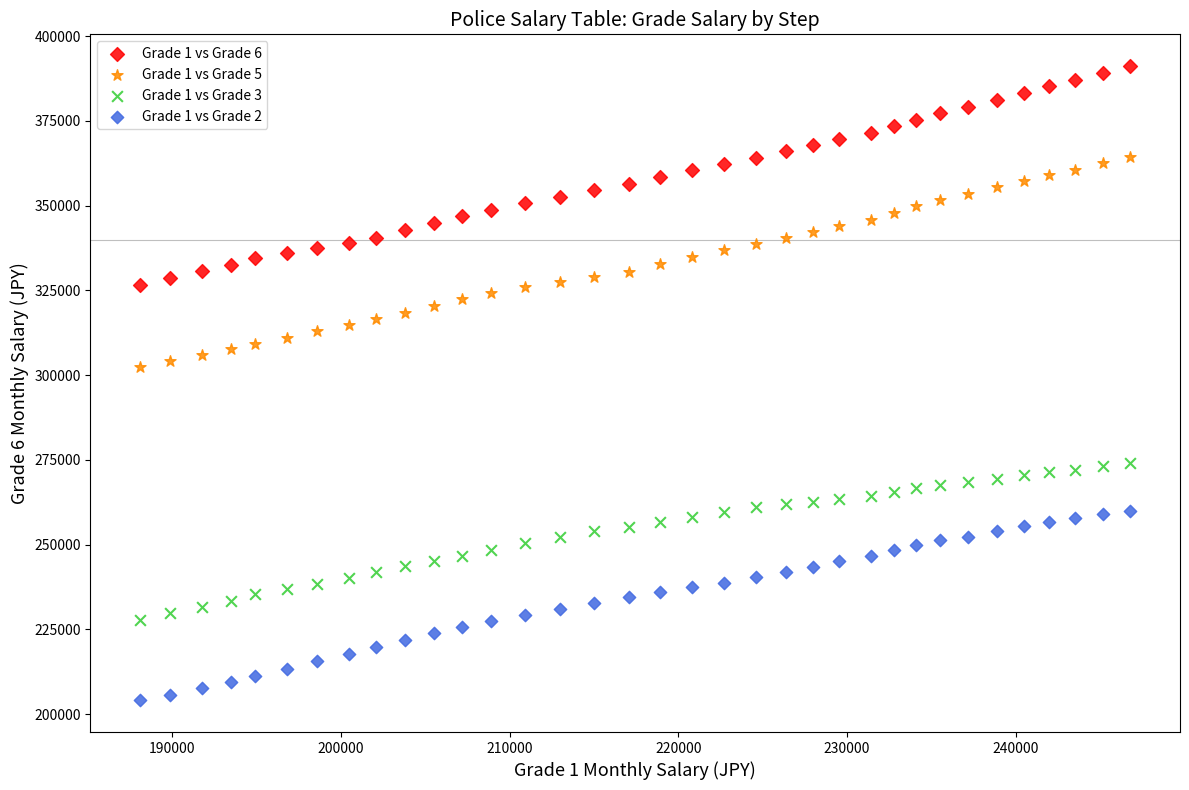

Which series contains the lowest Y value?

Grade 1 vs Grade 2